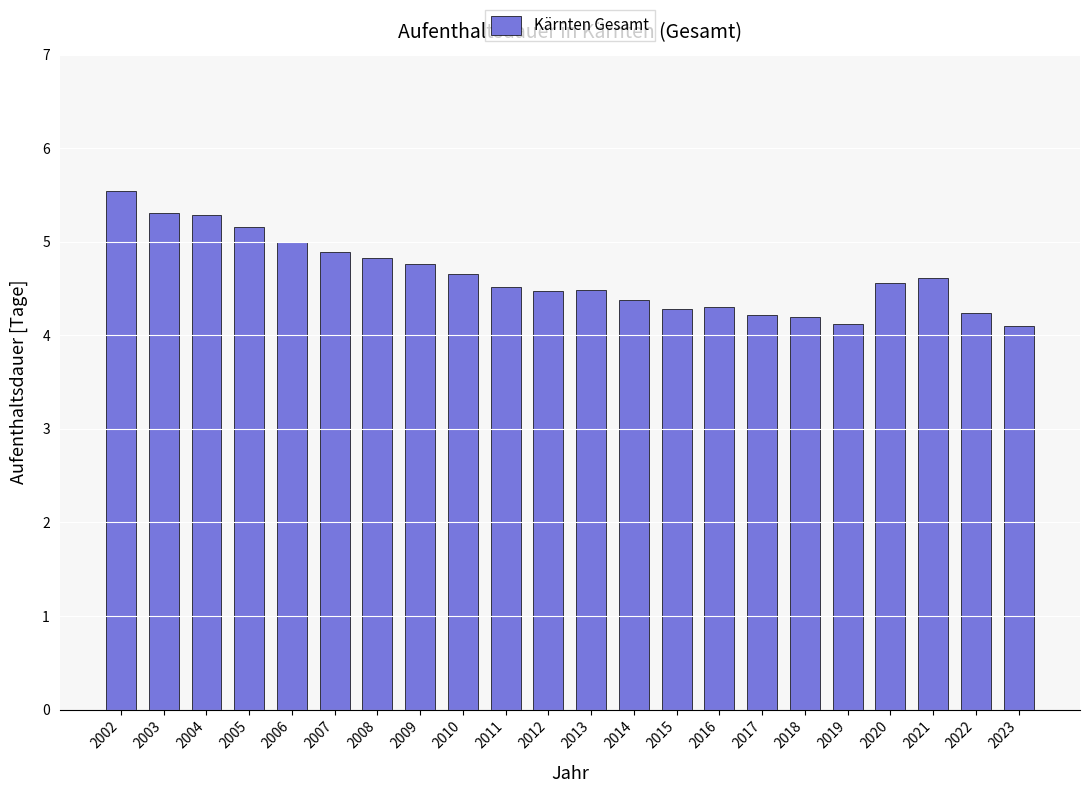

What is the maximum value shown in the chart?

5.5